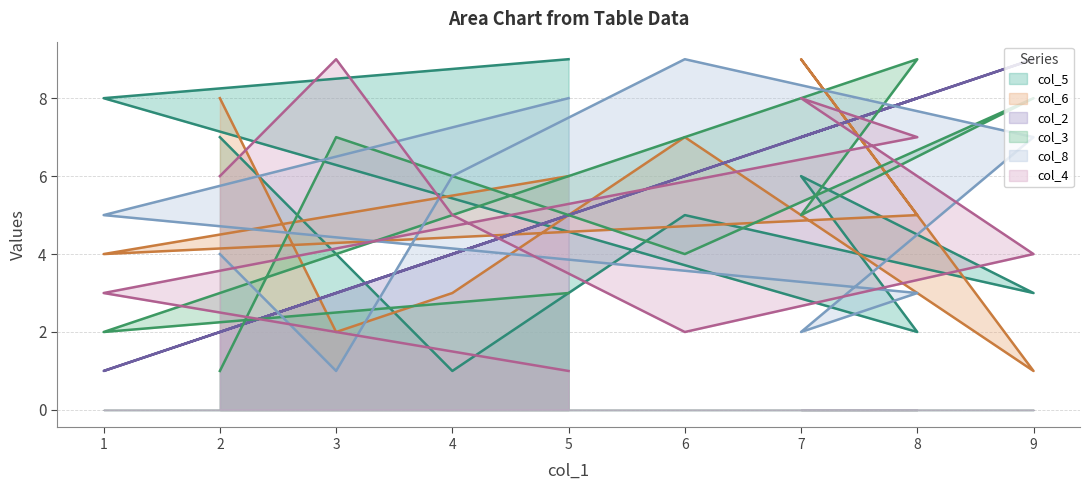

What is the highest value of the col_8 series?

9